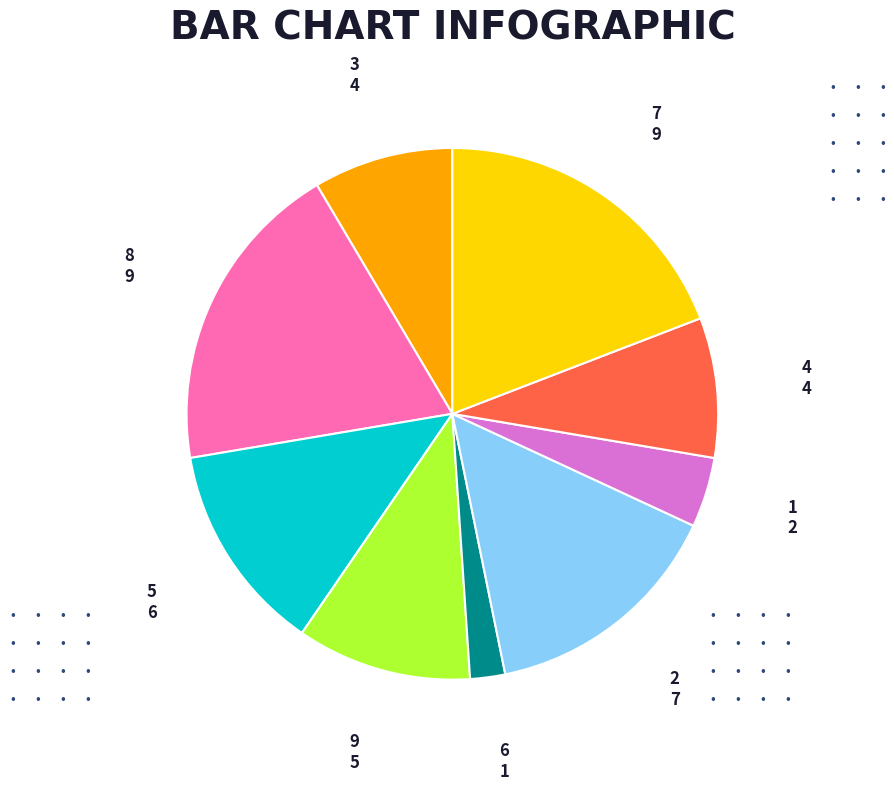

Is there a majority slice in this chart?

No